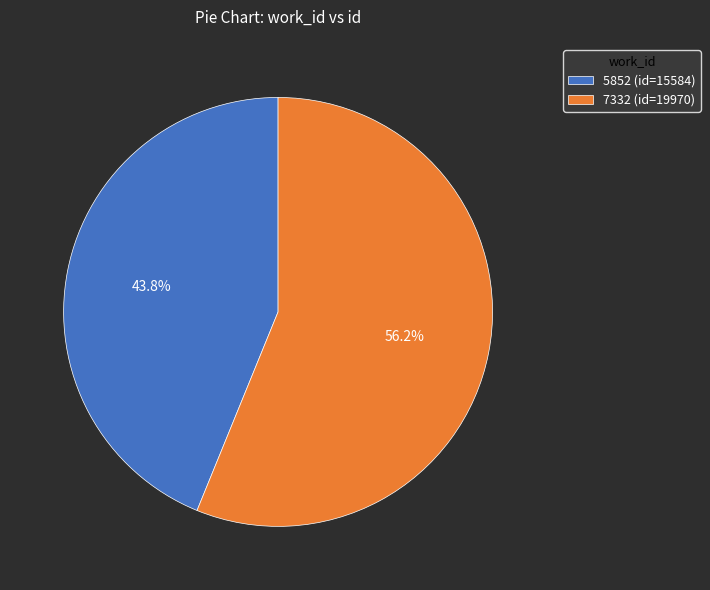

To the nearest percent, what percentage of the pie is 7332?

56%